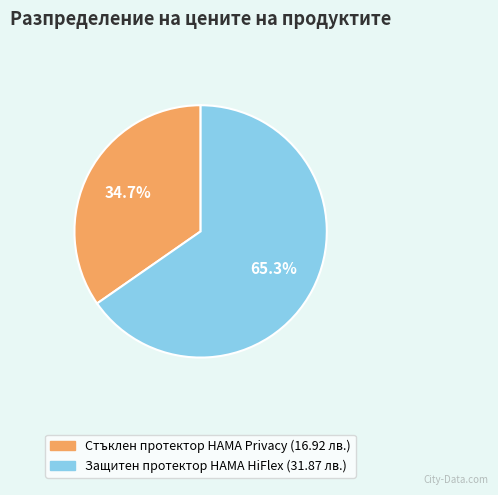

What is the smallest slice in the pie chart?

Стъклен протектор HAMA Privacy